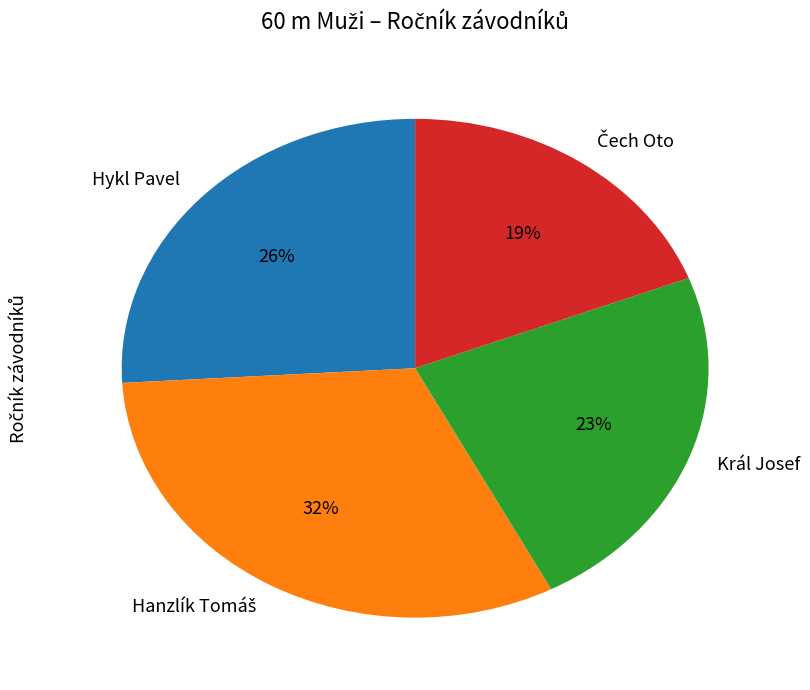

Count the number of slices in the pie.

4